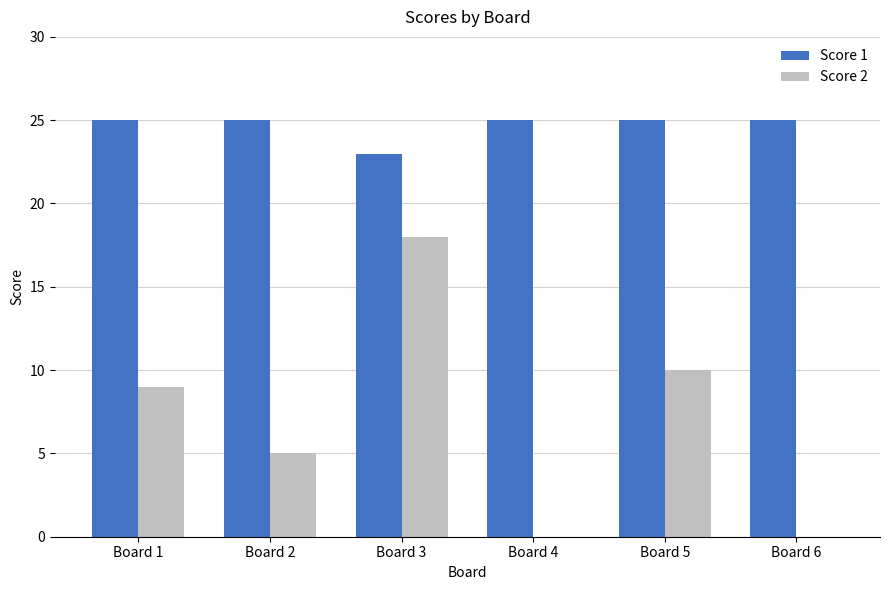

What are all the series names shown in the legend?

Score 1, Score 2